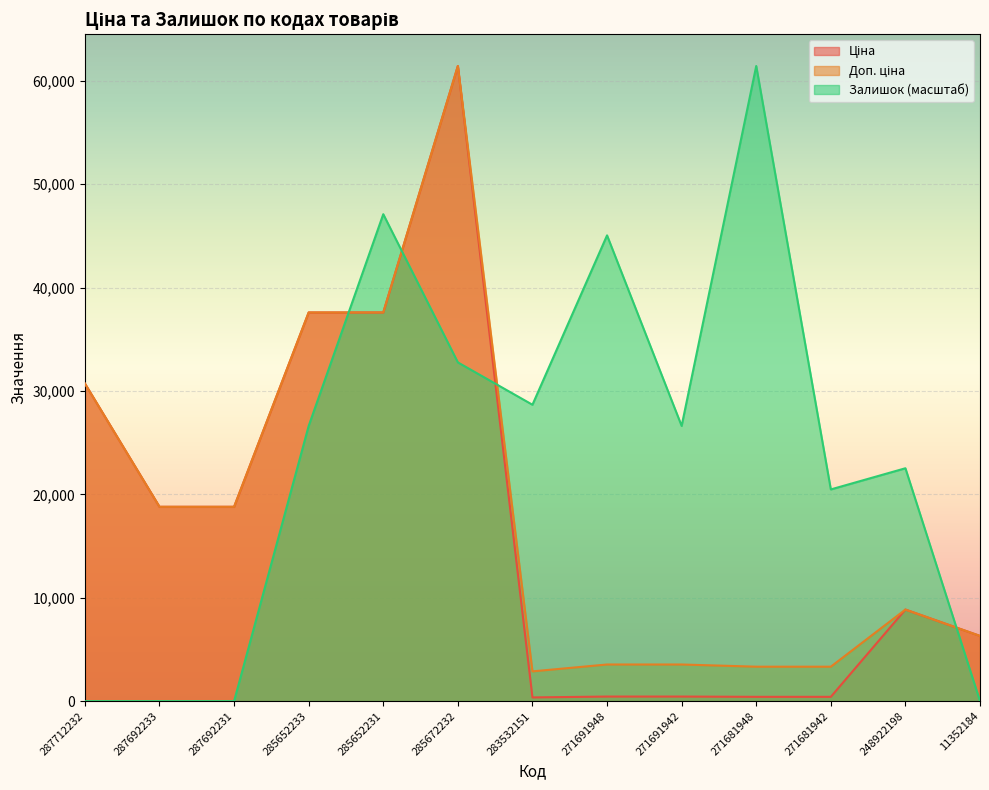

List the labels in order of Ціна value, smallest first.

283532151, 271681948, 271681942, 271691948, 271691942, 11352184, 248922198, 287692233, 287692231, 287712232, 285652233, 285652231, 285672232